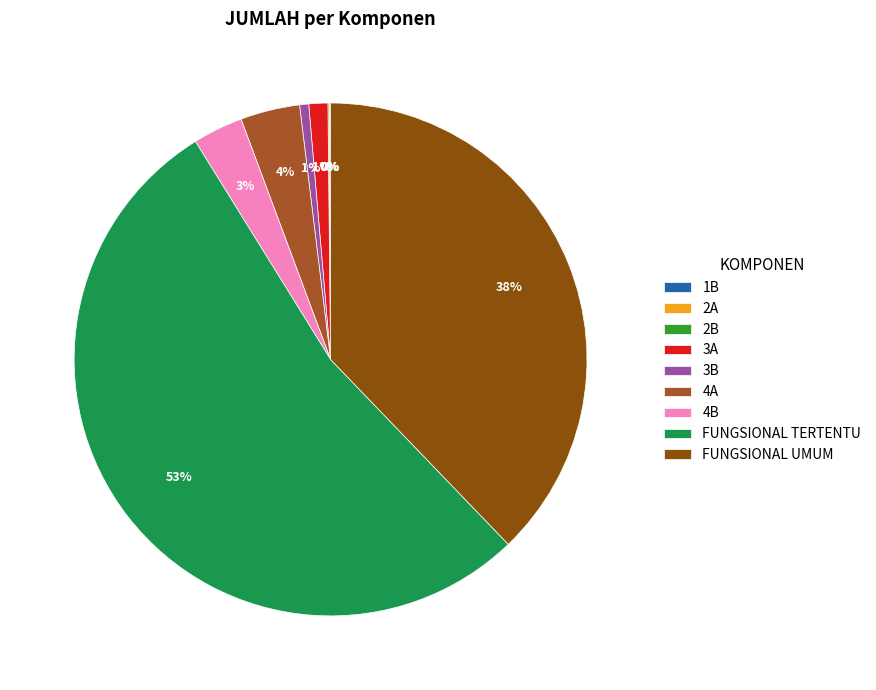

Combined, do FUNGSIONAL UMUM and 4B account for over 50%?

No